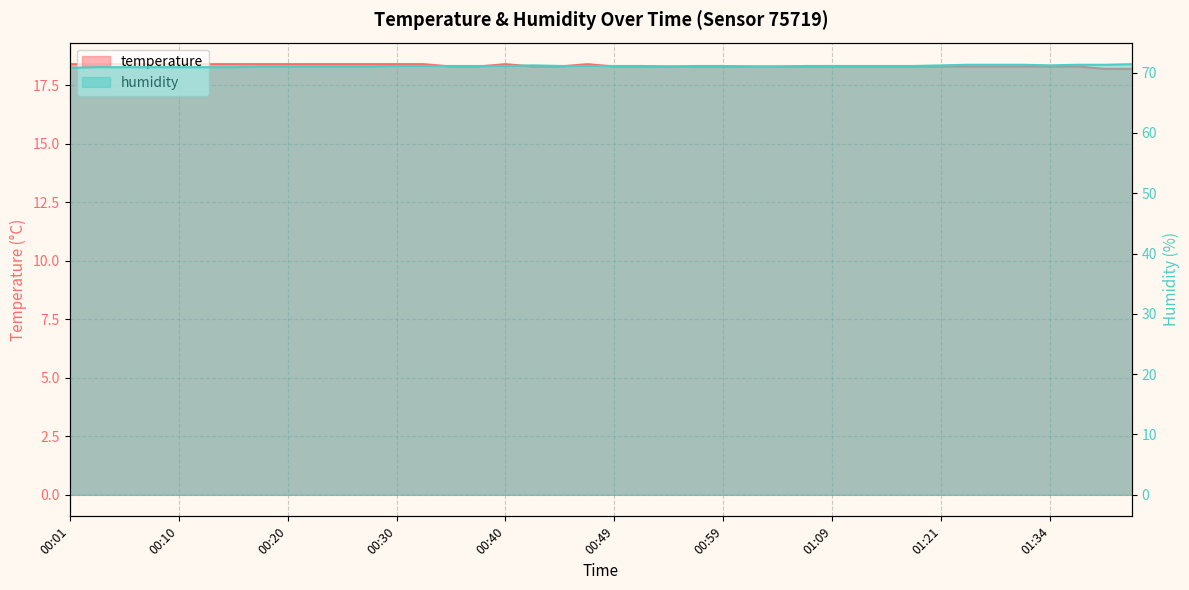

At how many categories does at least one series exceed 22?

40